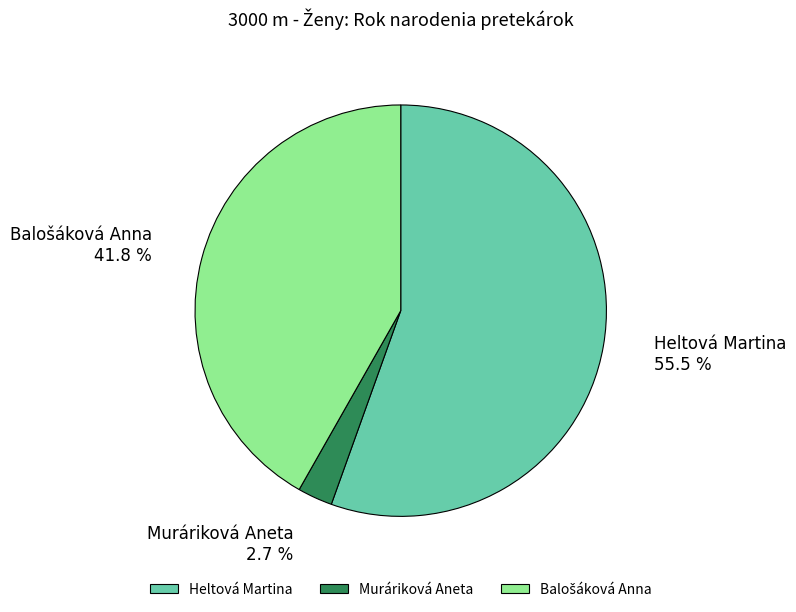

What is the largest slice in the pie chart?

Heltová Martina